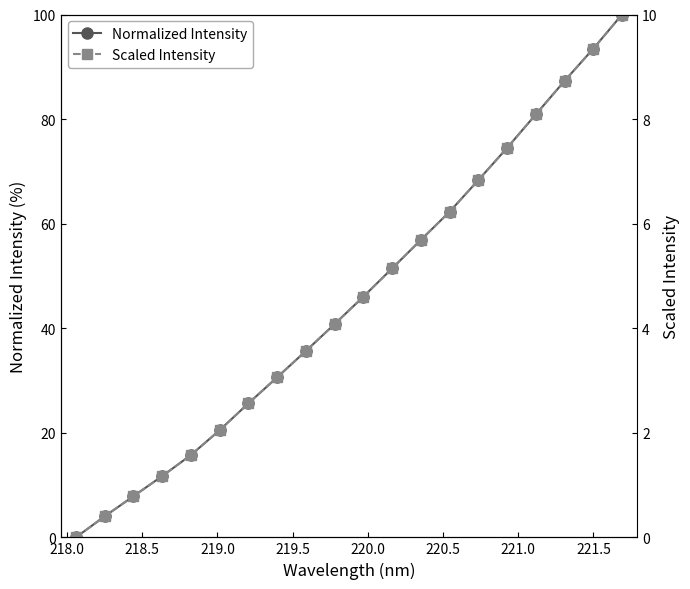

What is the value of the Normalized Intensity point at the 2nd from the left?

4.0